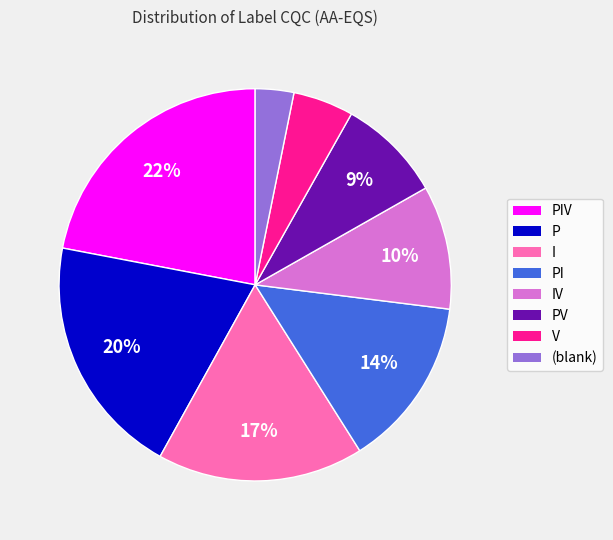

To the nearest percent, what is the average slice percentage?

12%